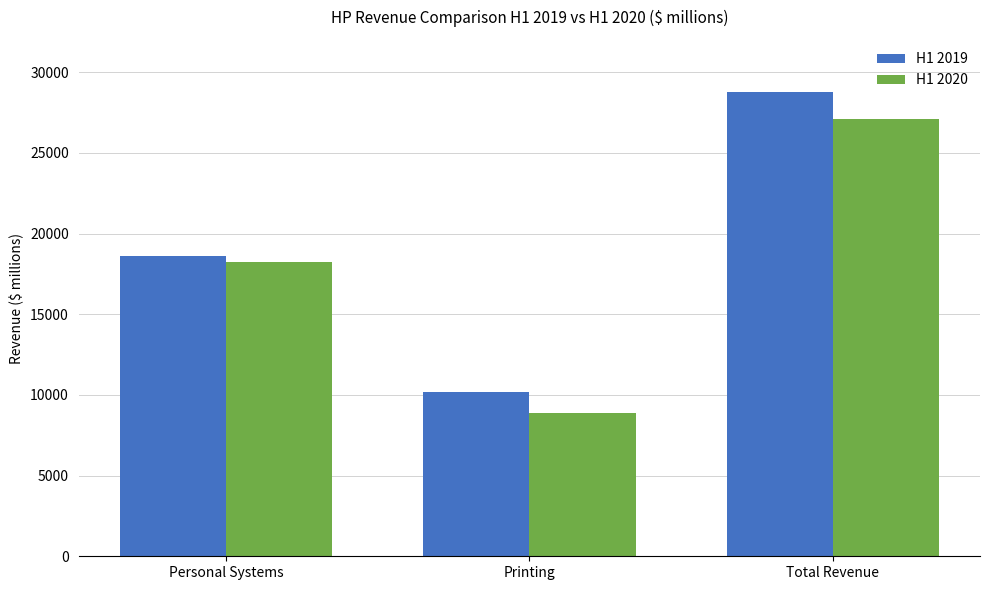

Rank the series by their average value, from lowest to highest.

H1 2020, H1 2019